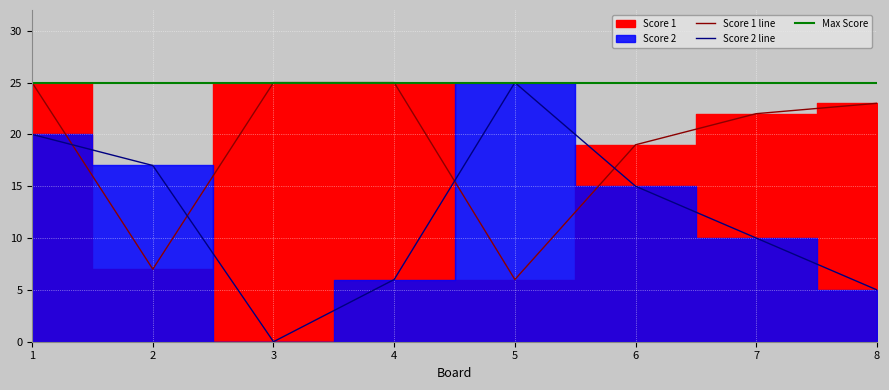

Which category has the lowest value across all series?

3